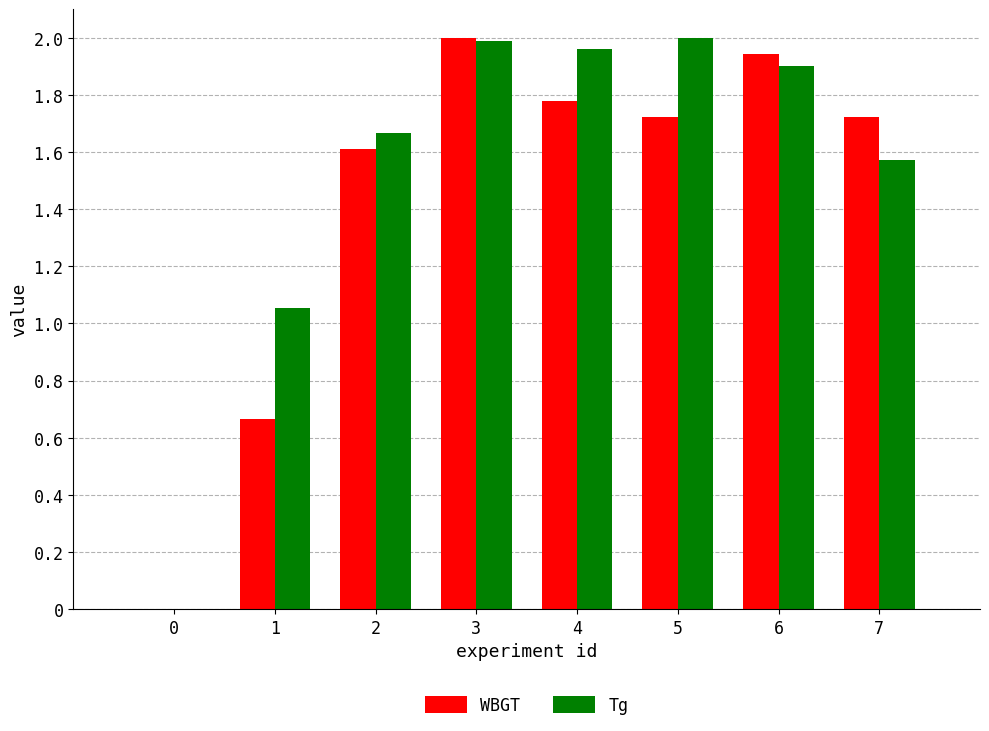

Which series changed the most between 0 and 7?

WBGT